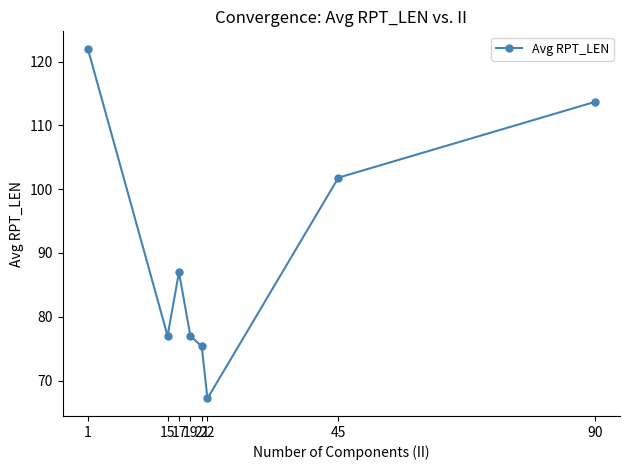

What is the minimum value shown in the chart?

67.2